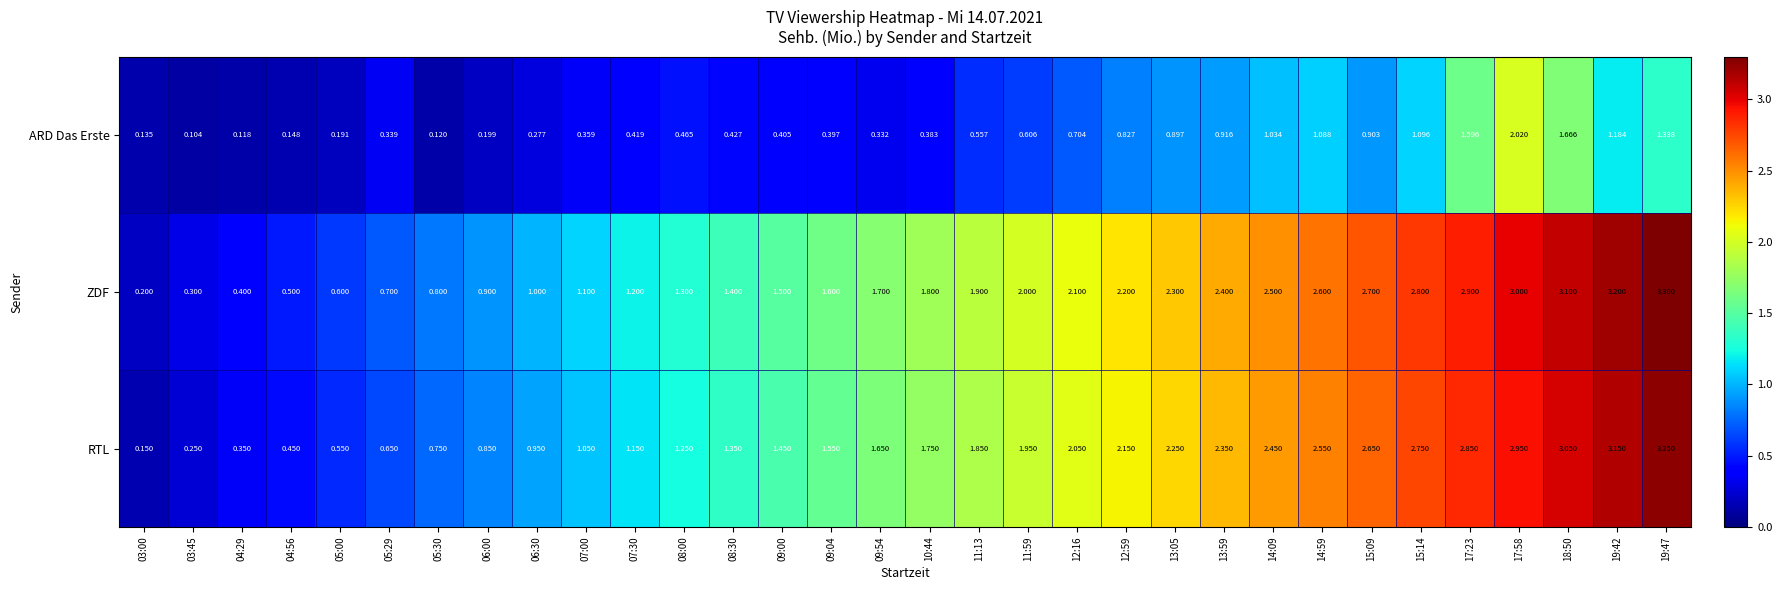

At which category is the sum across all series the highest?

17:58